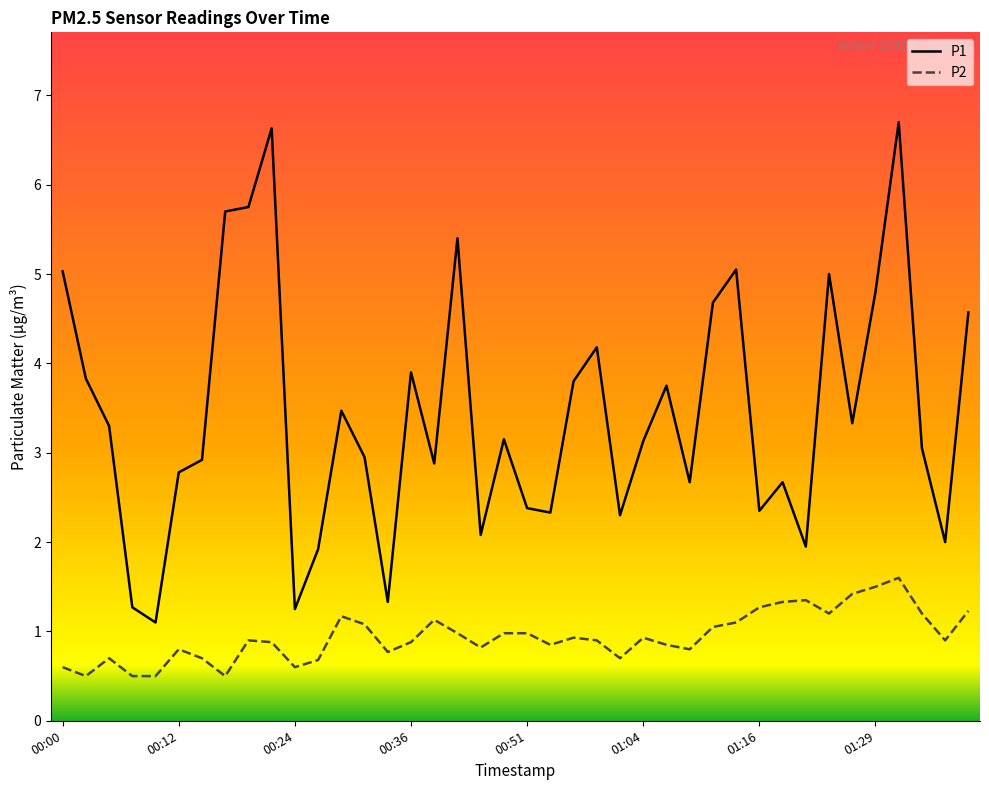

What is the sum of all P1 values?

137.3